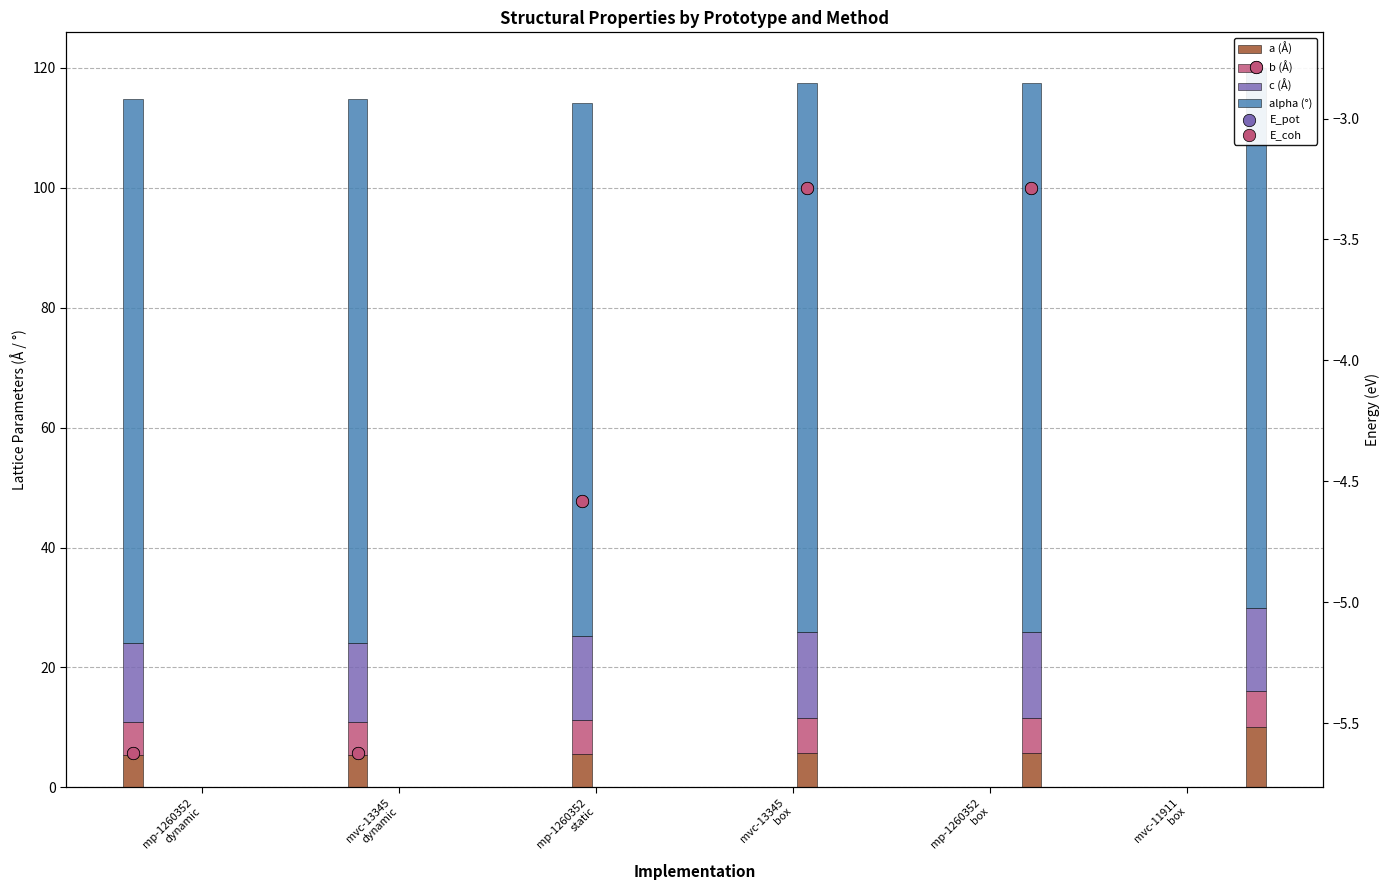

Which series reaches the maximum Y coordinate?

alpha (°)